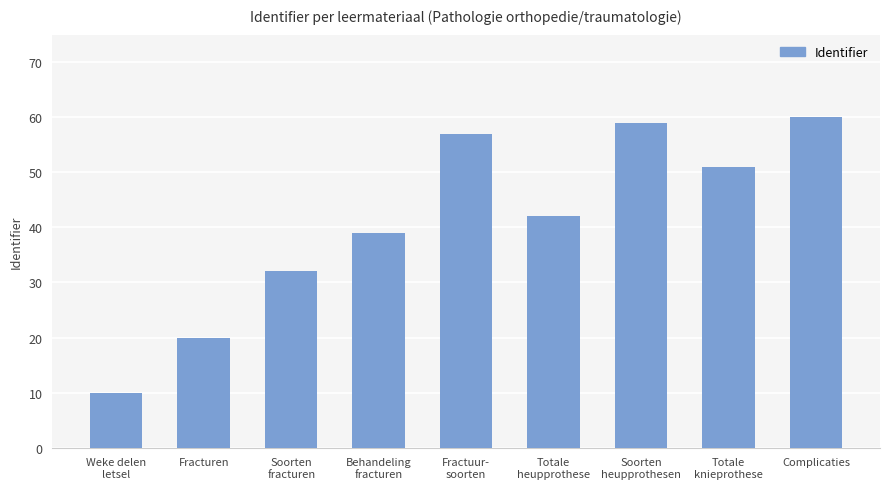

How many bars are there in total?

9